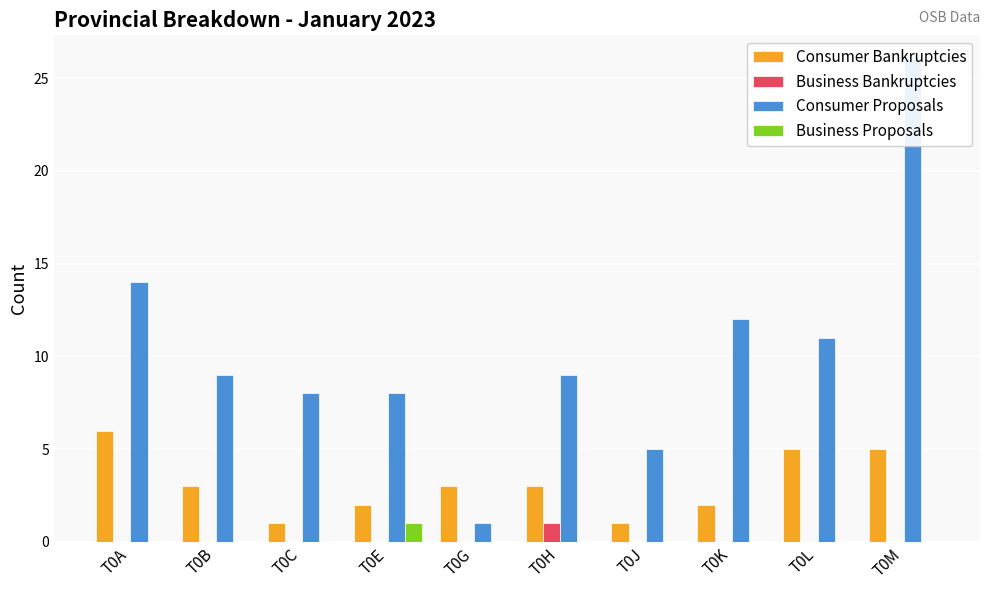

Reading left to right, transcribe all the data shown in this chart.

Consumer Bankruptcies: 6	3	1	2	3	3	1	2	5	5
Business Bankruptcies: 0	0	0	0	0	1	0	0	0	0
Consumer Proposals: 14	9	8	8	1	9	5	12	11	26
Business Proposals: 0	0	0	1	0	0	0	0	0	0